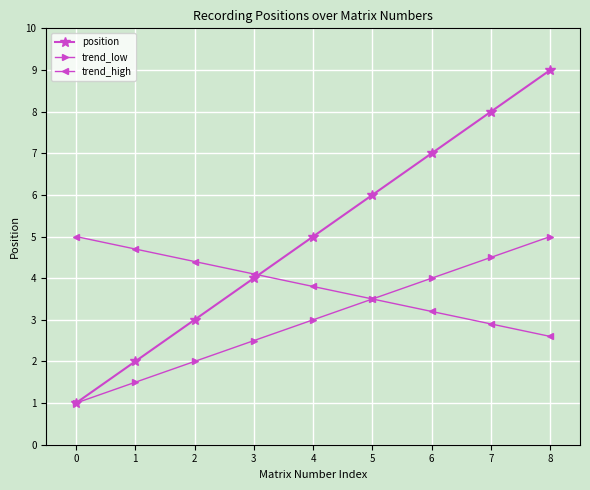

Reading left to right, what are all the values shown in this chart?

position: 1.0	2.0	3.0	4.0	5.0	6.0	7.0	8.0	9.0
trend_low: 1.0	1.5	2.0	2.5	3.0	3.5	4.0	4.5	5.0
trend_high: 5.0	4.7	4.4	4.1	3.8	3.5	3.2	2.9	2.6